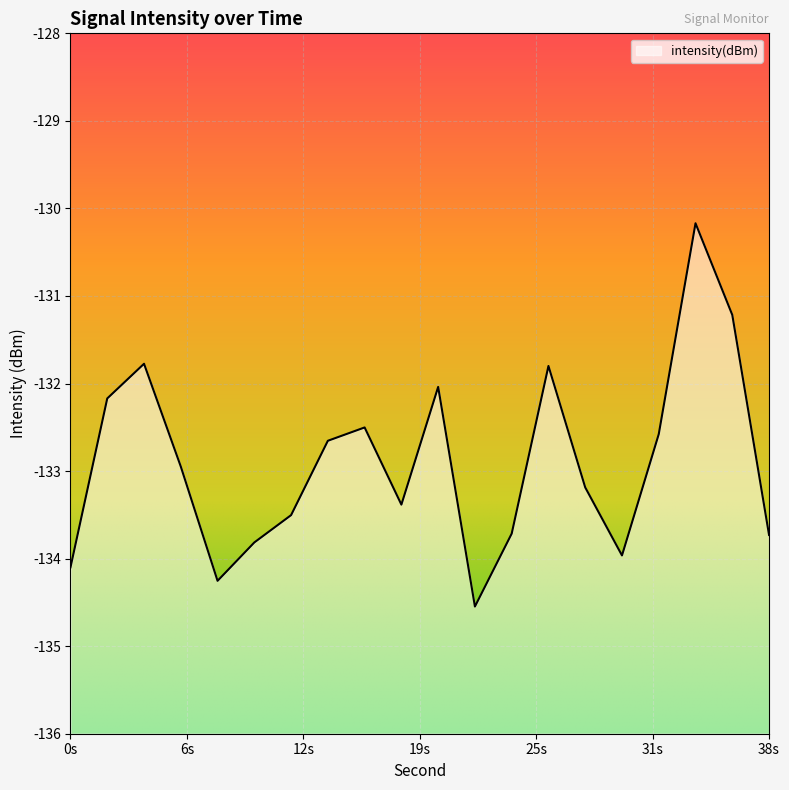

Which label corresponds to the largest value in the chart?

34